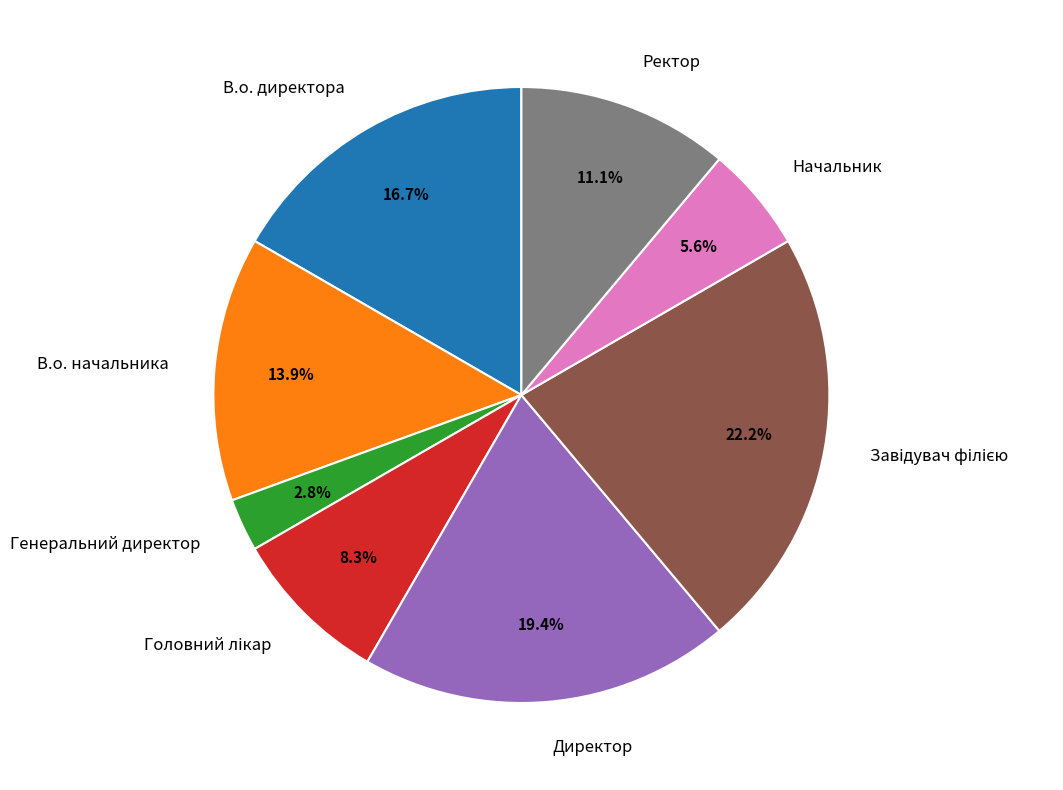

Do Директор and Ректор together represent more than half of the pie?

No